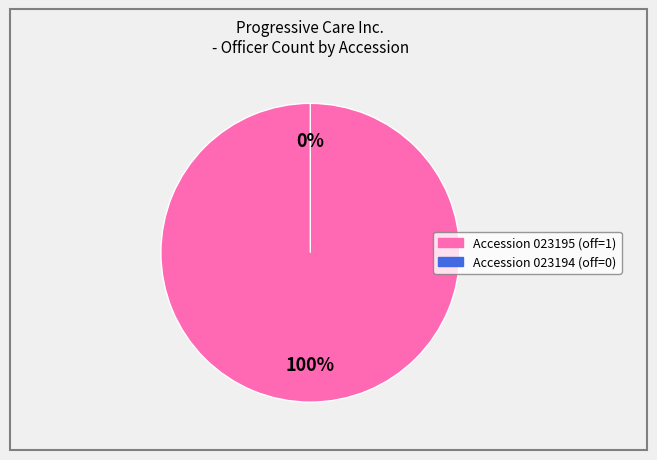

Which slice is the largest?

149315223023195